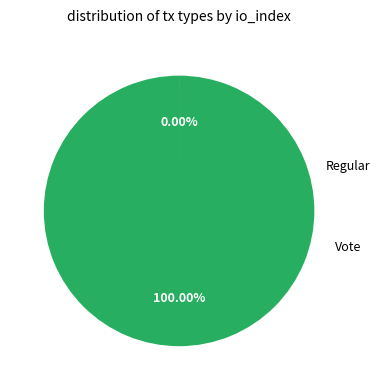

Does any single category account for the majority?

Yes